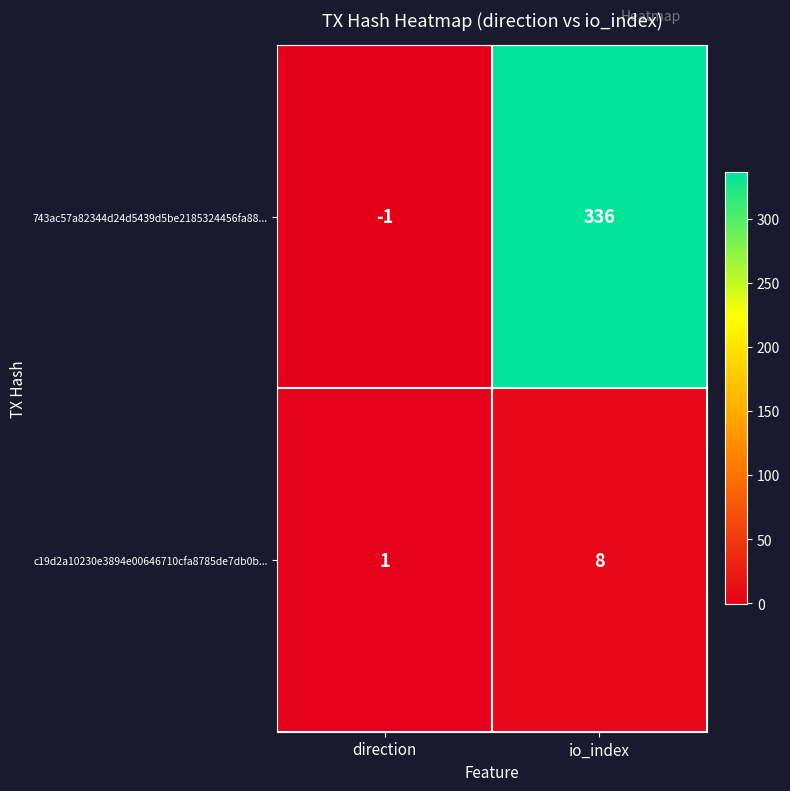

Which series changed the most between direction and io_index?

743ac57a82344d24d5439d5be2185324456fa88...